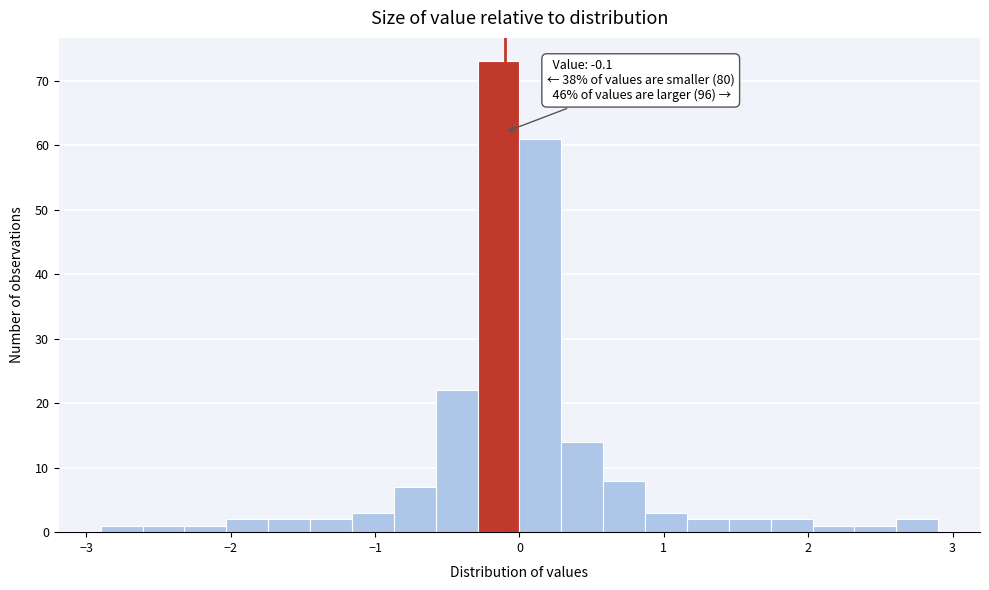

Read against the x-axis, roughly where is the centre of the tallest bar?

-0.1